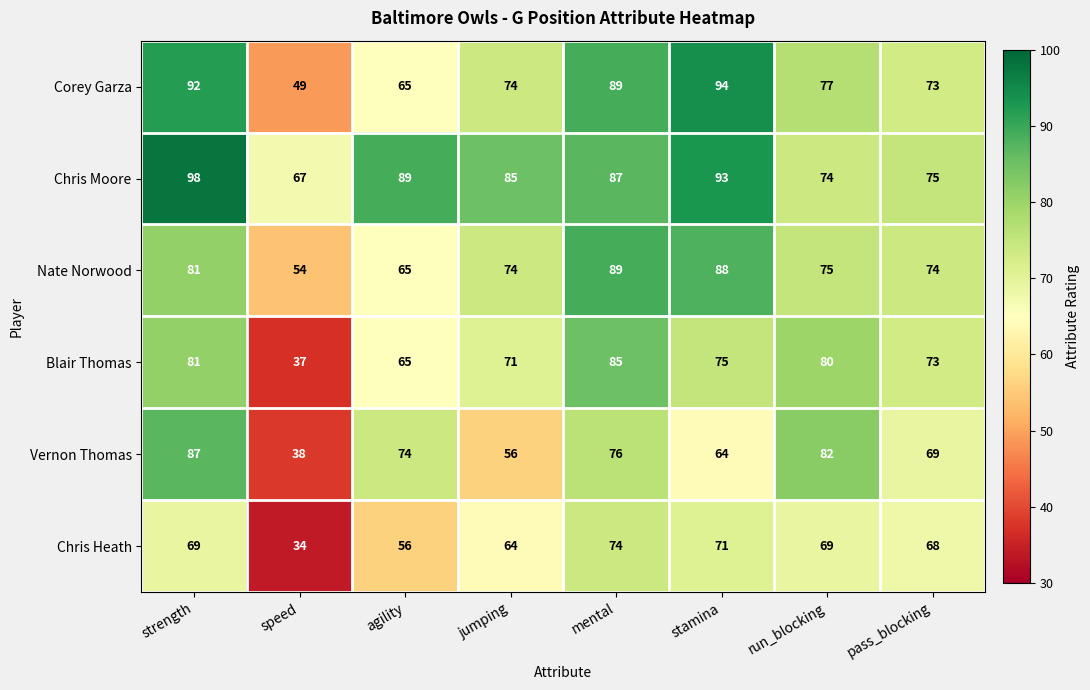

Where is Corey Garza nearest to the value 71?

pass_blocking